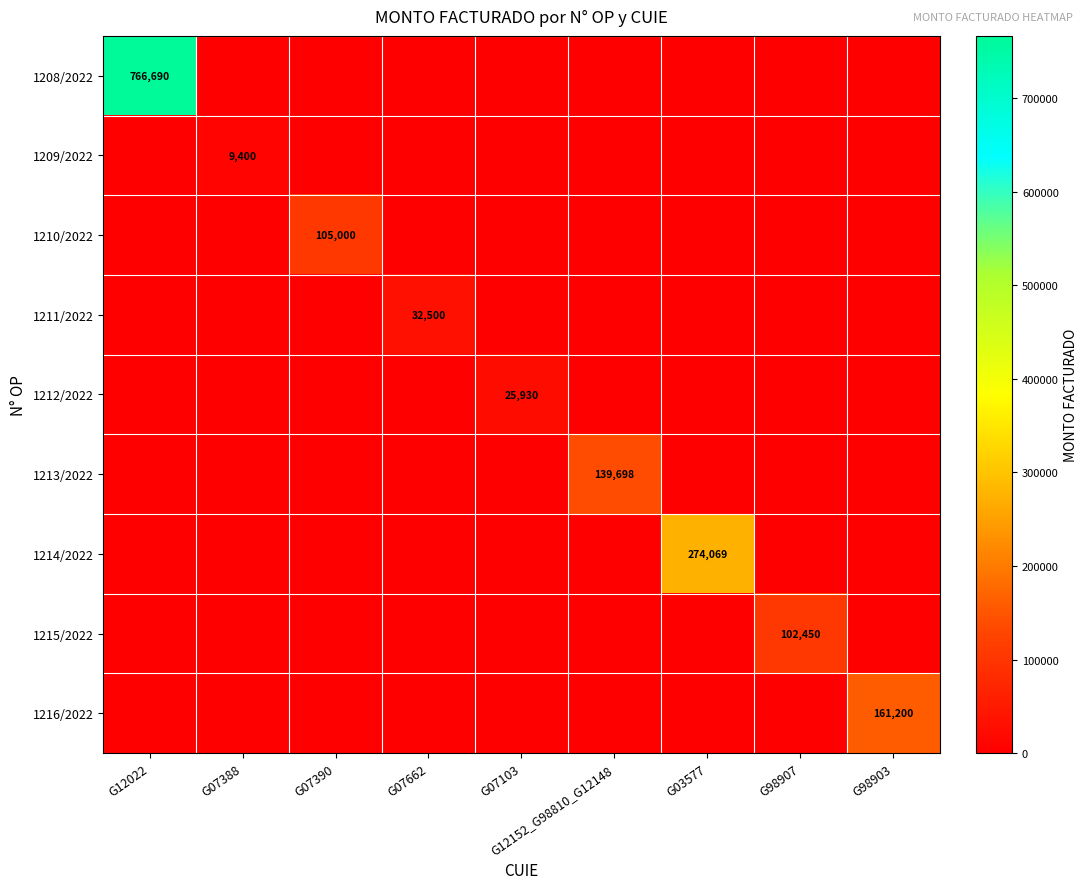

The value of 1216/2022 at G98903 is 161200. True or false?

True